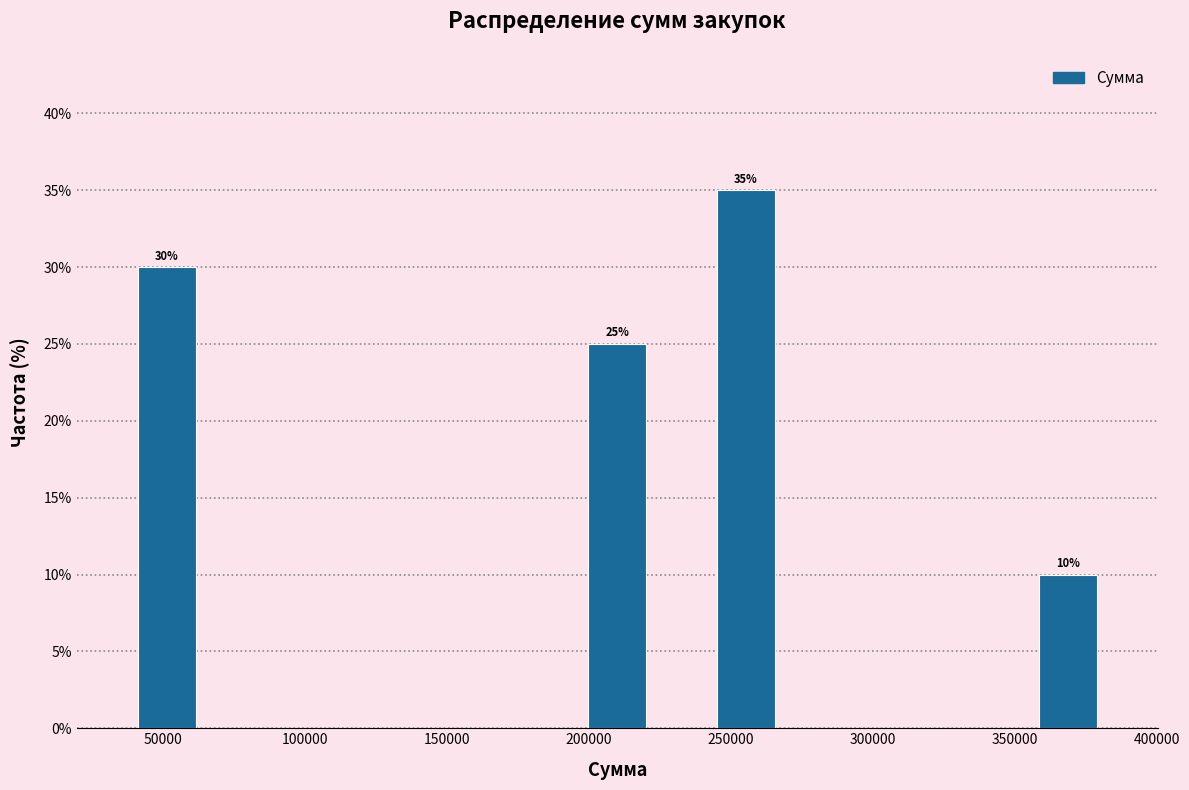

Over which range of the x-axis is the bar tallest?

245000 to 265000